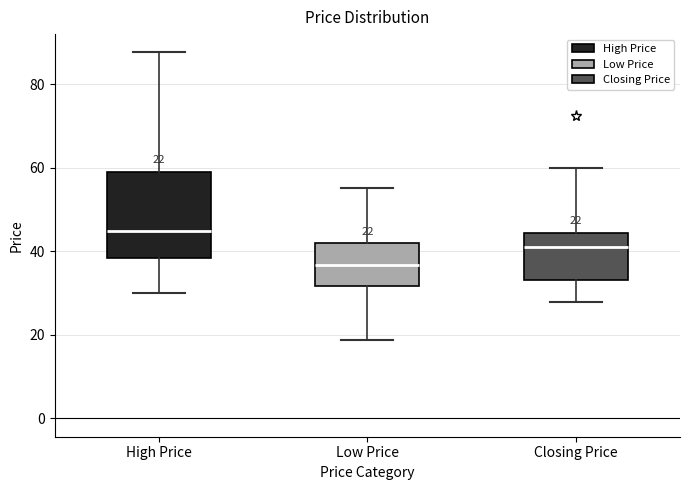

Comparing the boxes themselves (not the whiskers), which one is the tallest?

High Price